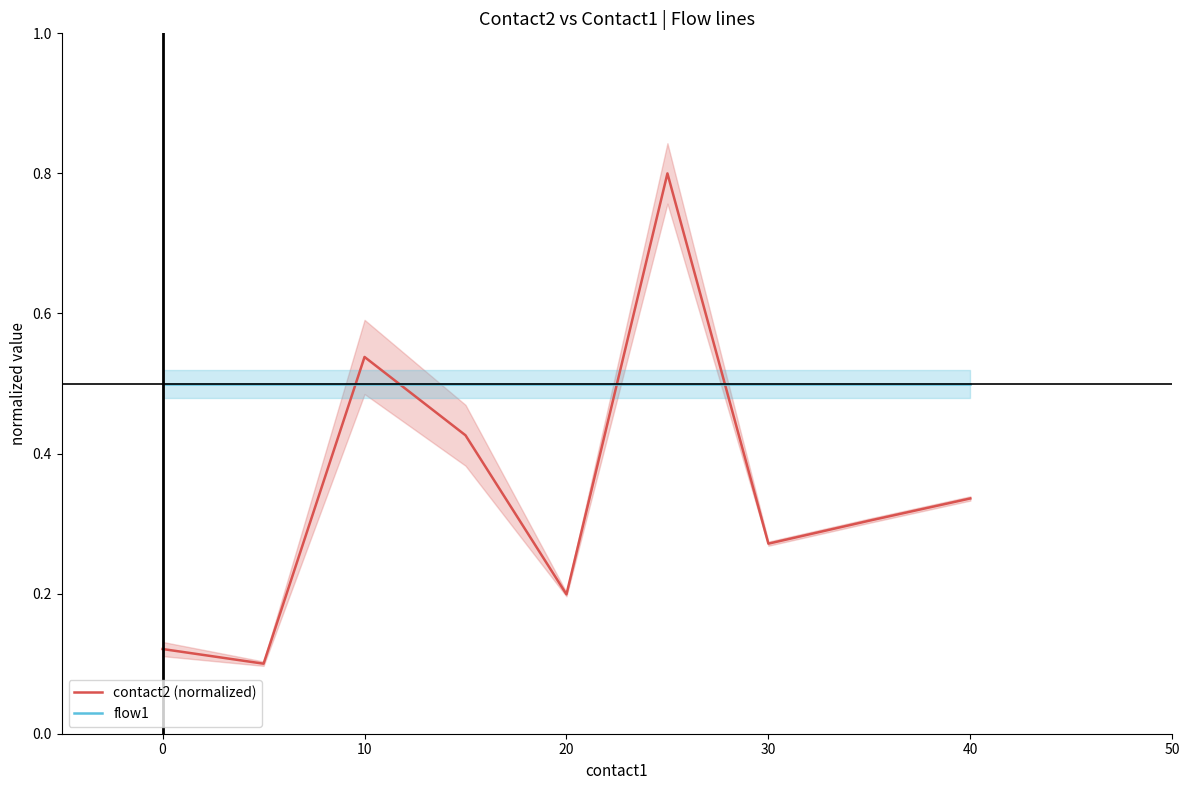

How many data points does each series have?

9